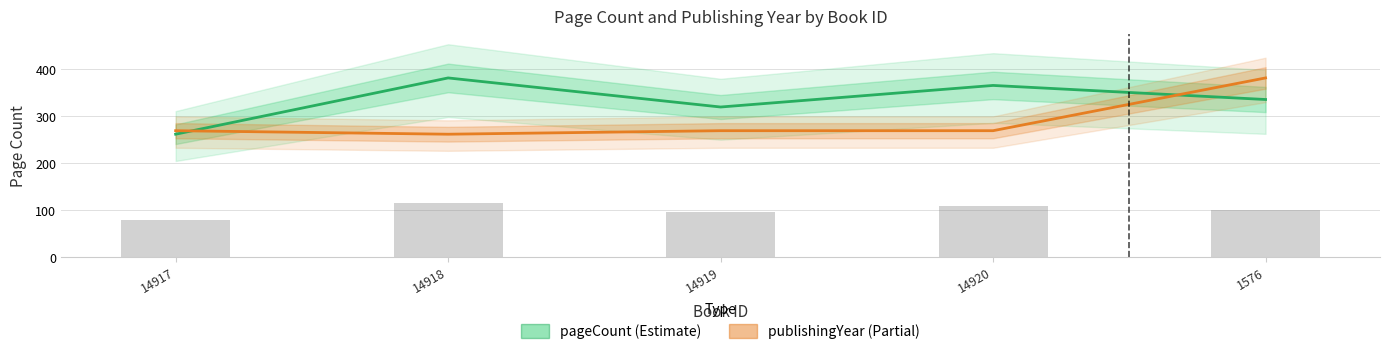

Reading left to right, transcribe all the data shown in this chart.

pageCount (Estimate): 262.0	382.0	320.0	366.0	336.0
publishingYear (Partial): 269.5	262.0	269.5	269.5	382.0